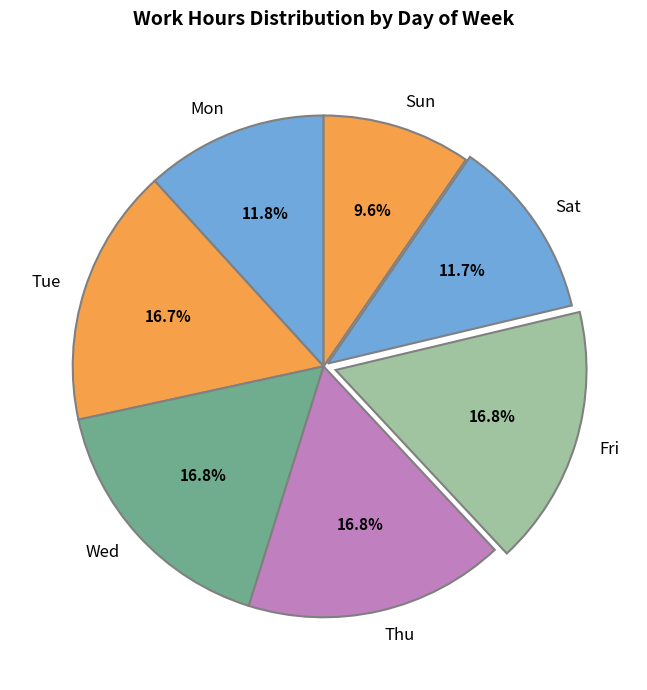

Is it true that Fri is 1% of the pie?

False